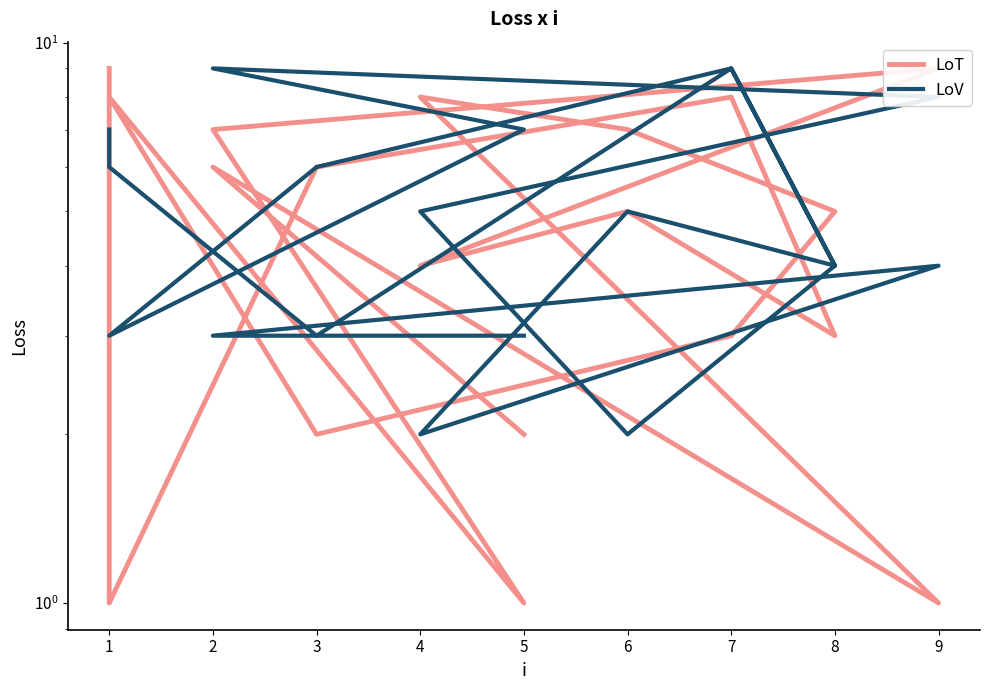

True or false: LoV has more than 2 points higher than both neighbors.

True